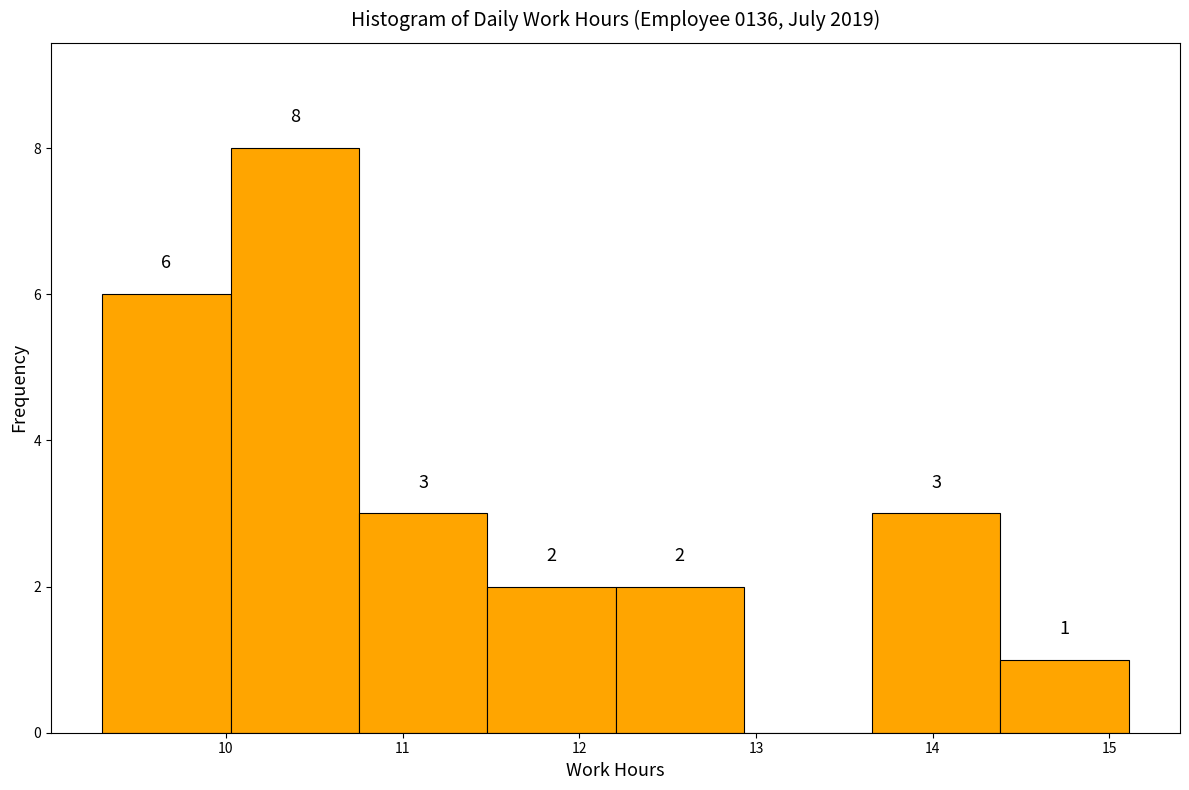

Which range on the x-axis has the tallest bar?

10.0 to 10.8